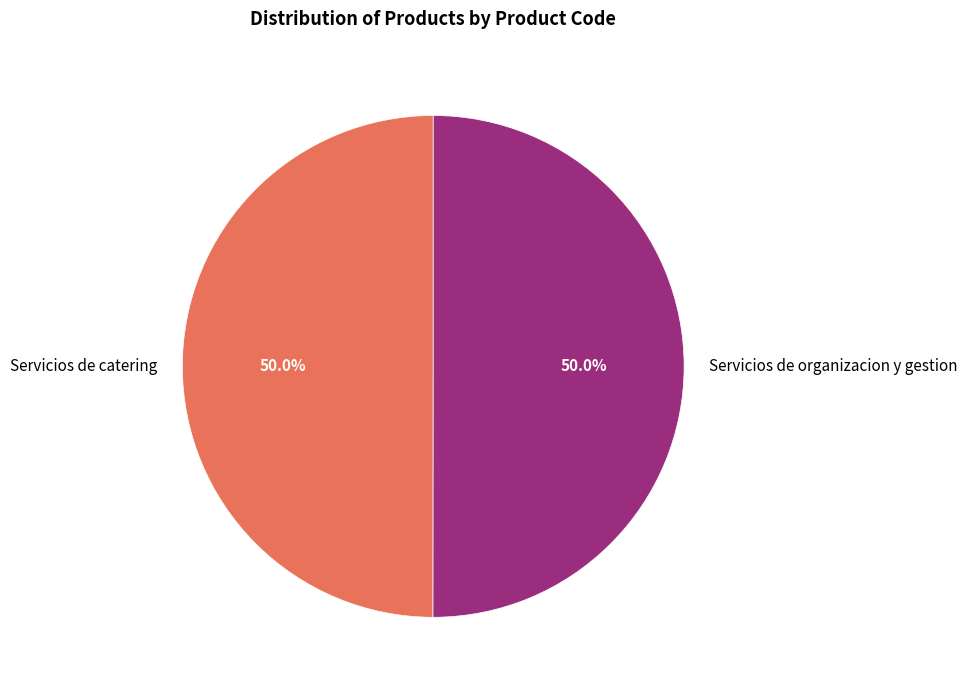

What portion of the pie excludes Servicios de organizacion y gestion?

50.0%